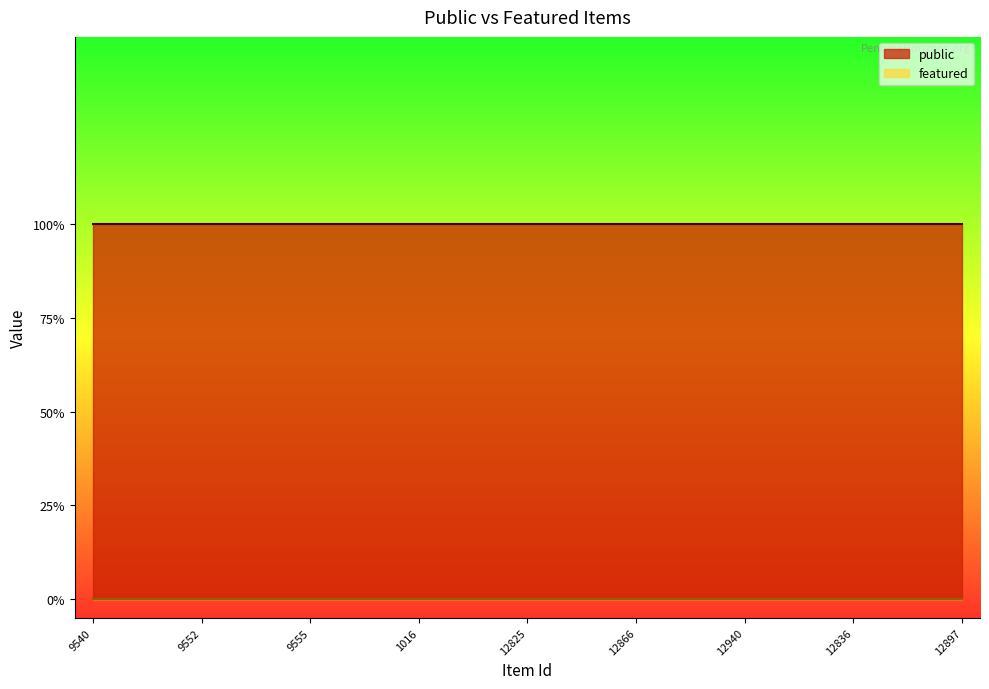

Reading right to left, list all the values displayed in this chart.

public: 1	1	1	1	1	1	1	1	1	1	1	1	1	1	1	1	1	1	1	1	1	1	1	1	1
featured: 0	0	0	0	0	0	0	0	0	0	0	0	0	0	0	0	0	0	0	0	0	0	0	0	0